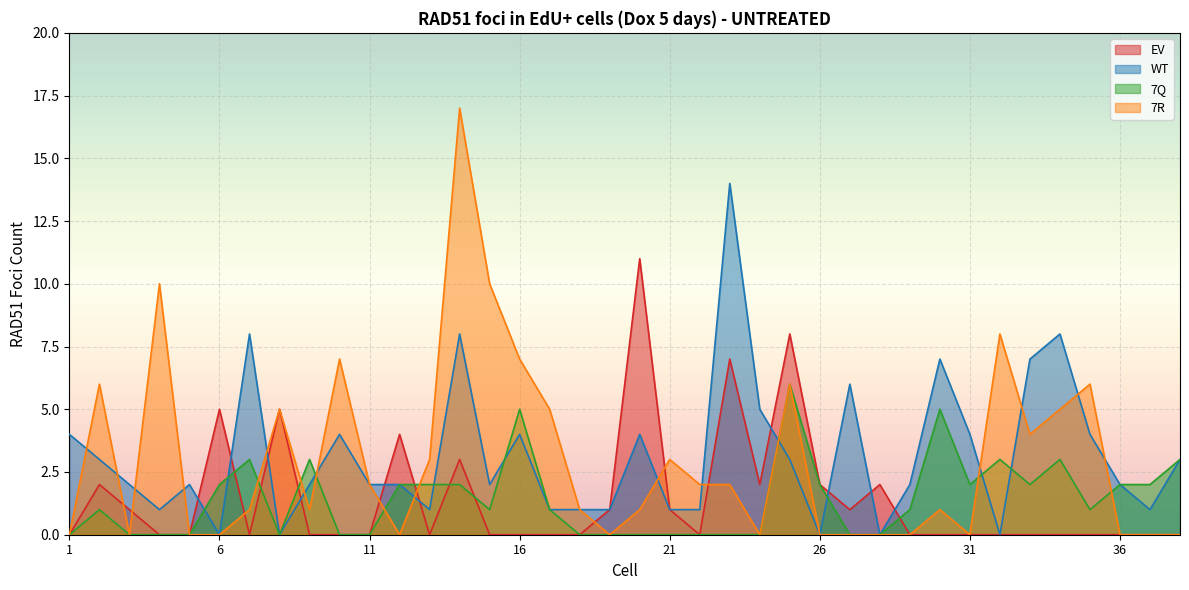

Reading right to left, what are all the values shown in this chart?

EV: 0	0	0	0	0	0	0	0	0	0	2	1	2	8	2	7	0	1	11	1	0	0	0	0	3	0	4	0	0	0	5	0	5	0	0	1	2	0
WT: 3	1	2	4	8	7	0	4	7	2	0	6	0	3	5	14	1	1	4	1	1	1	4	2	8	1	2	2	4	2	0	8	0	2	1	2	3	4
7Q: 3	2	2	1	3	2	3	2	5	1	0	0	2	6	0	0	0	0	0	0	0	1	5	1	2	2	2	0	0	3	0	3	2	0	0	0	1	0
7R: 0	0	0	6	5	4	8	0	1	0	0	0	0	6	0	2	2	3	1	0	1	5	7	10	17	3	0	2	7	1	5	1	0	0	10	0	6	0